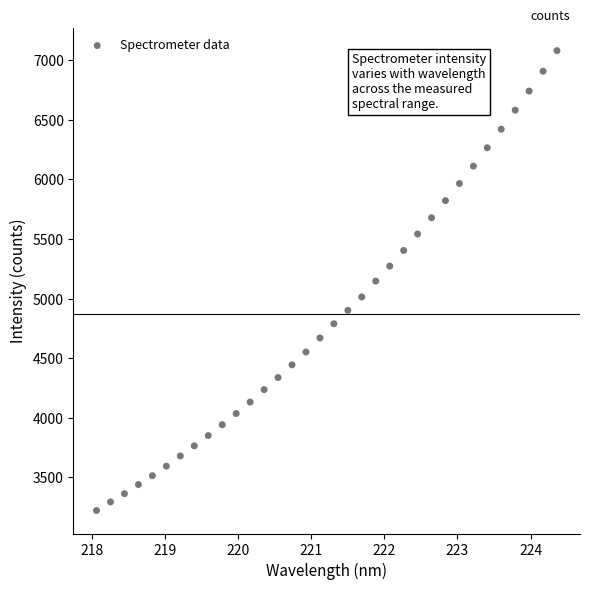

What is the range of Y values (max minus min)?

3859.3